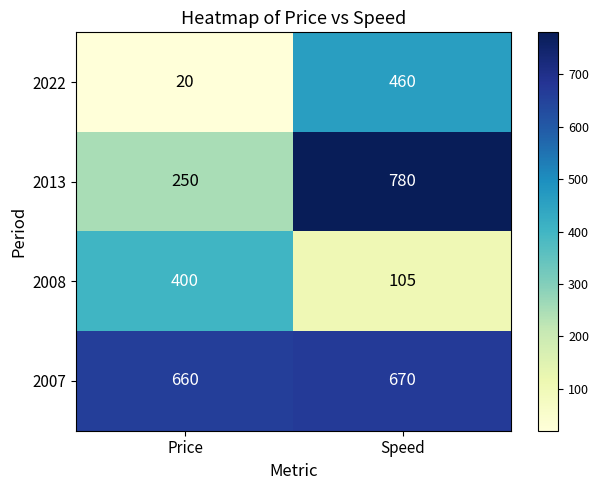

List the series in order of their peak value, highest first.

2013, 2007, 2022, 2008